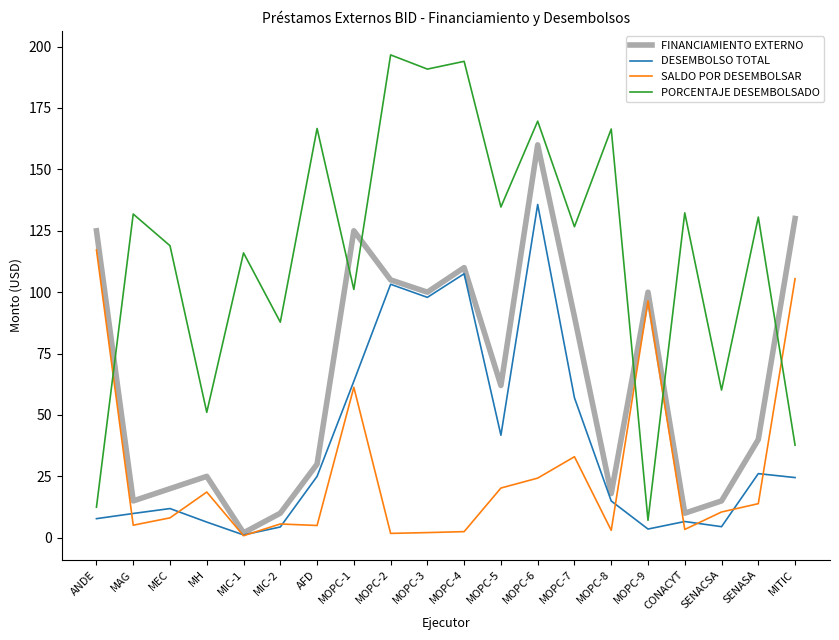

Which series ends up on top after the final intersection of FINANCIAMIENTO EXTERNO and PORCENTAJE DESEMBOLSADO?

FINANCIAMIENTO EXTERNO